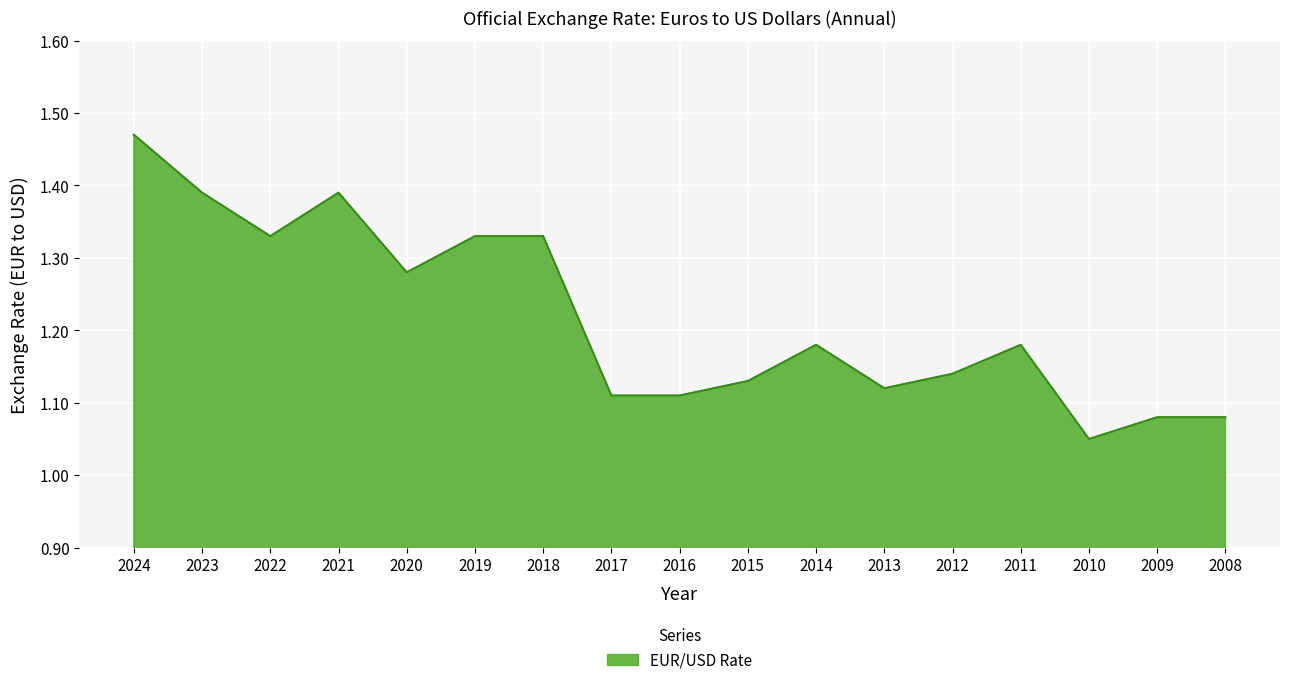

Where is the data nearest to the value 1?

2010